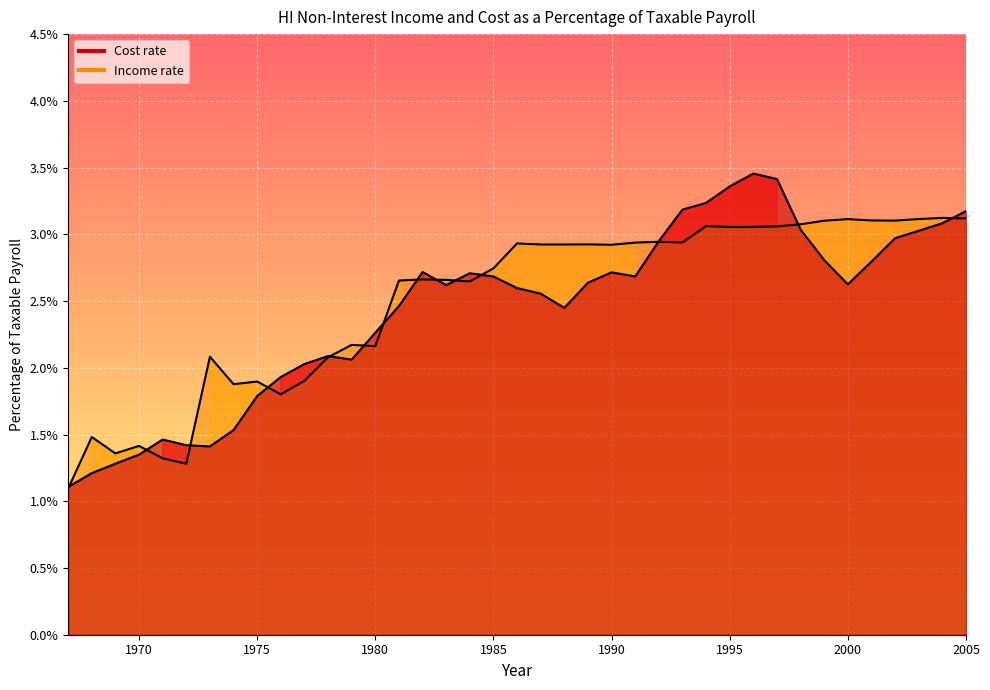

How many data points does each series have?

39